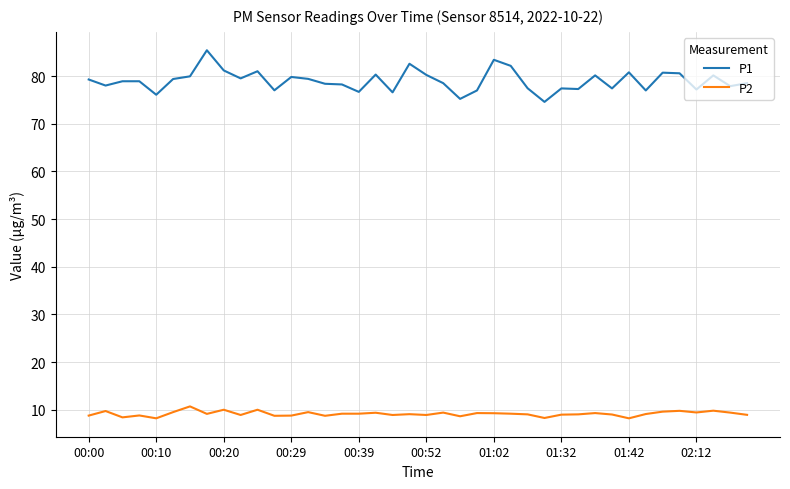

Rank the series by their maximum value, from highest to lowest.

P1, P2